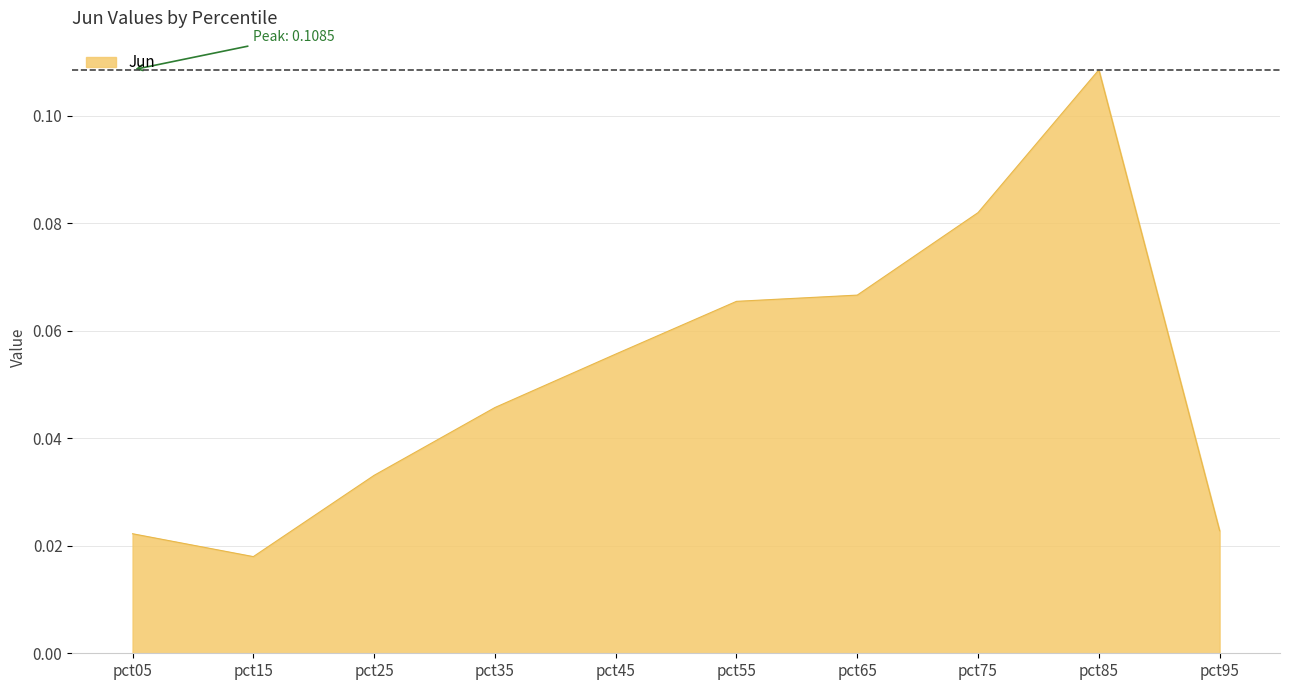

Count the values in the range 0 to 1.

10